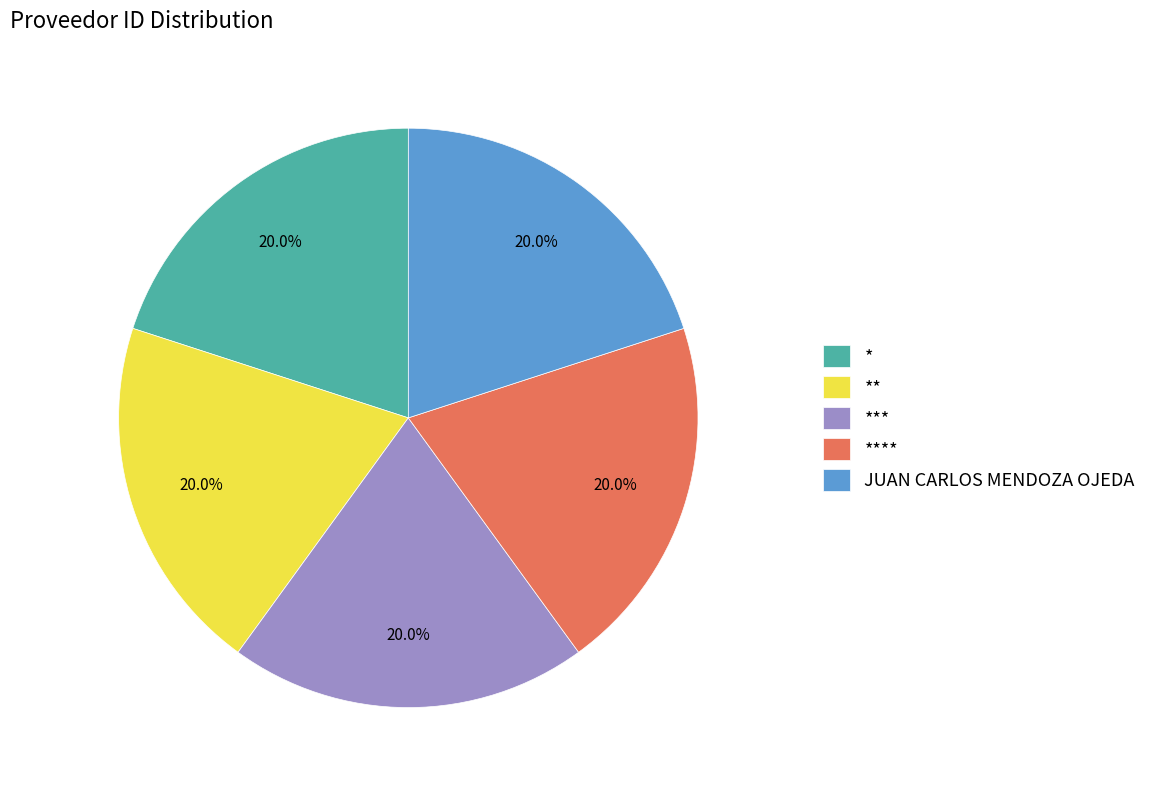

Is it true that * is 20% of the pie?

True